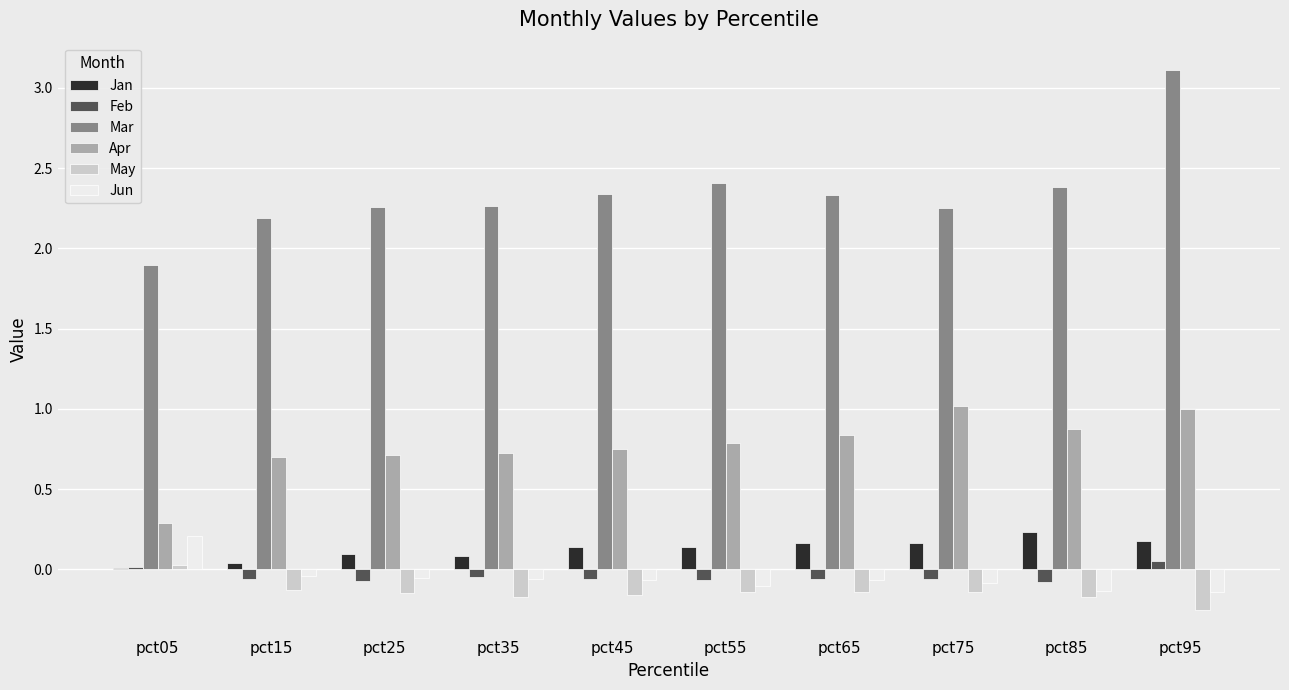

What is the maximum value for Apr?

1.0